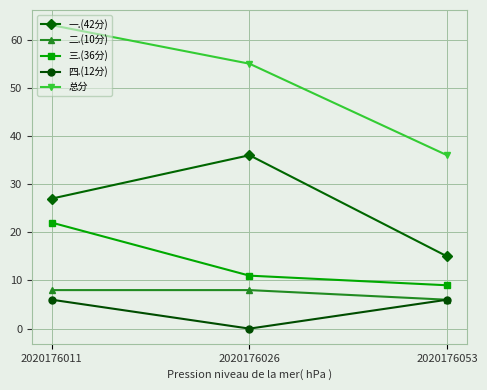

Is it true that 二.(10分) equals 6 at 2020176053?

True